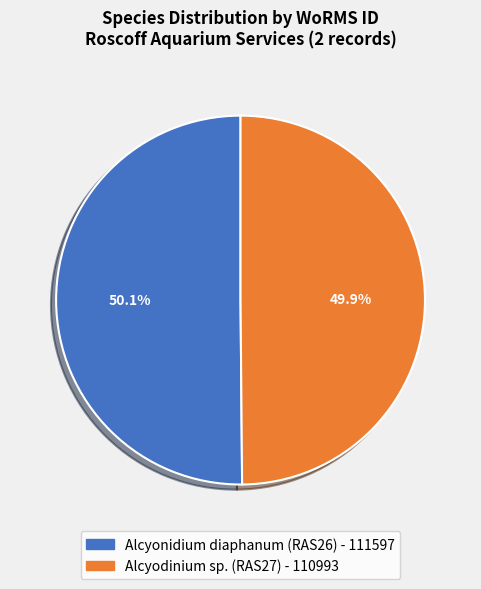

Count the number of slices in the pie.

2